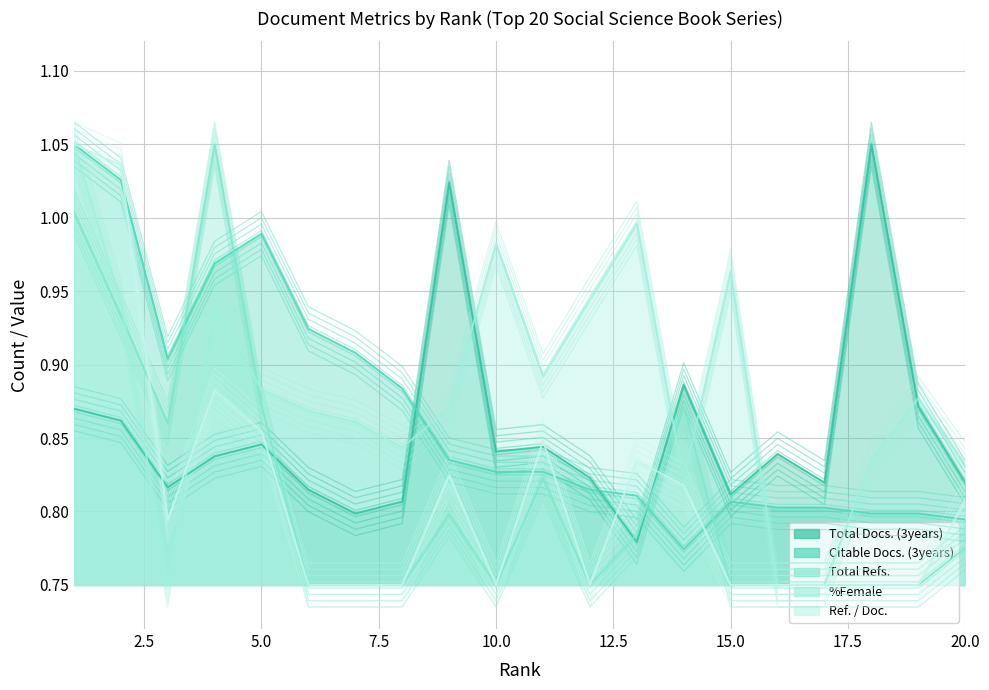

Does the chart display data point markers on the line(s)?

No